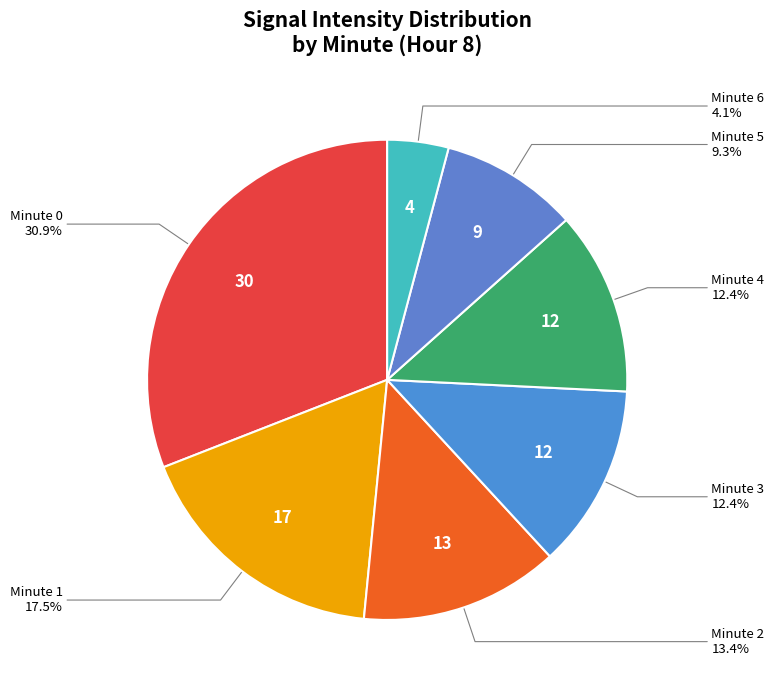

What is the smallest slice in the pie chart?

minute 6